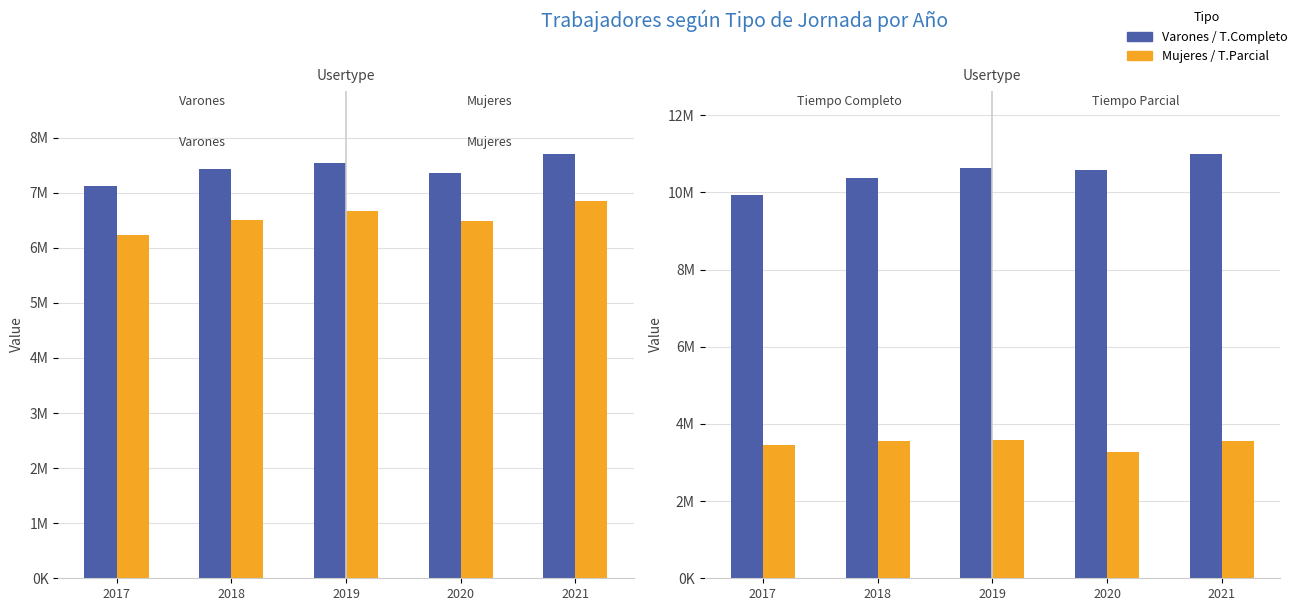

Reading left to right, list all the values displayed in this chart.

Varones: 7126939	7426964	7536553	7361652	7697848
Mujeres: 6237489	6504778	6671262	6484439	6847567
Tiempo Completo: 9921901	10376209	10630373	10574175	10990636
Tiempo Parcial: 3442527	3555533	3577442	3271916	3554779